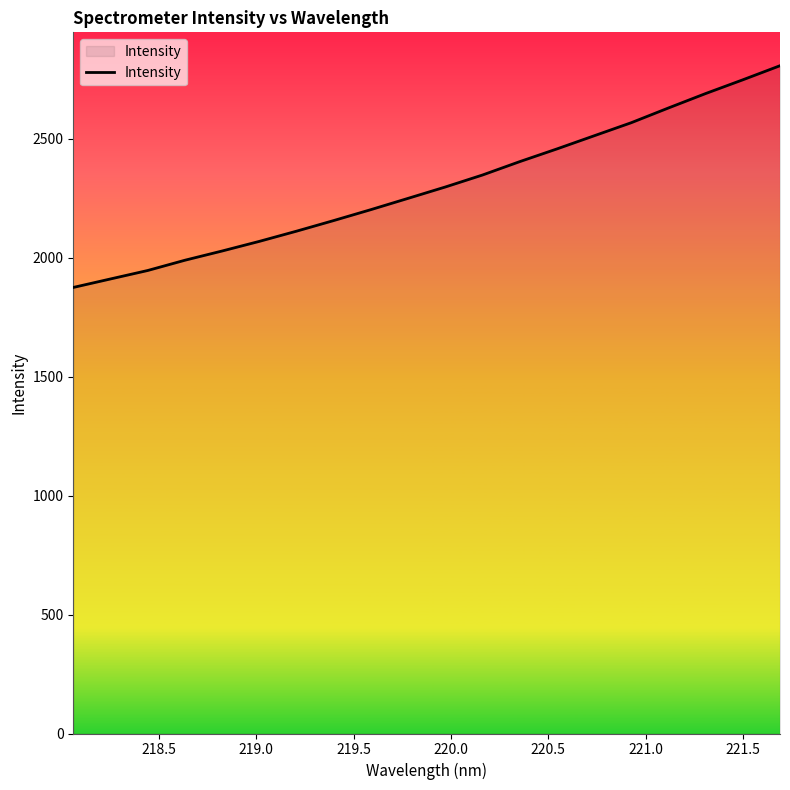

What is the greatest value displayed?

2806.0